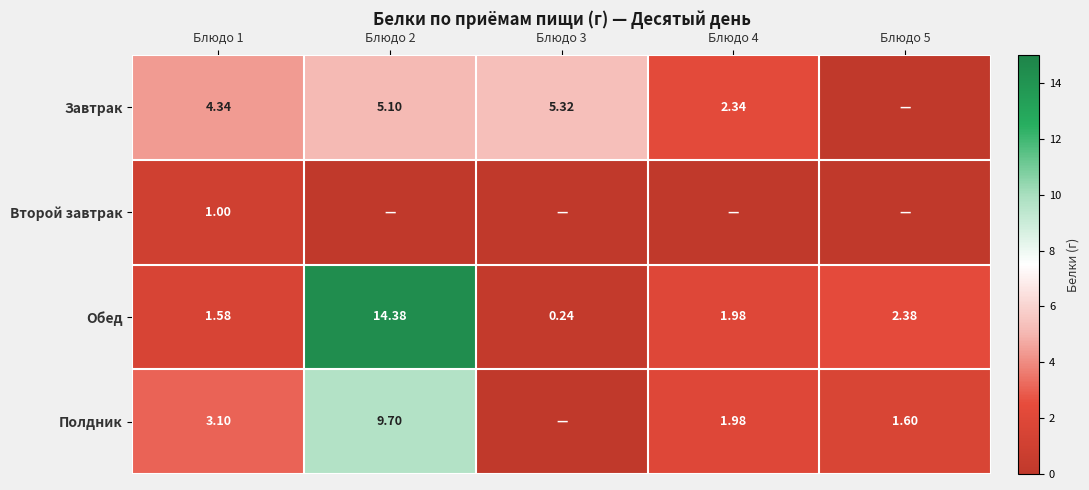

Rank the series at Блюдо 1 from highest to lowest value.

Завтрак, Полдник, Обед, Второй завтрак